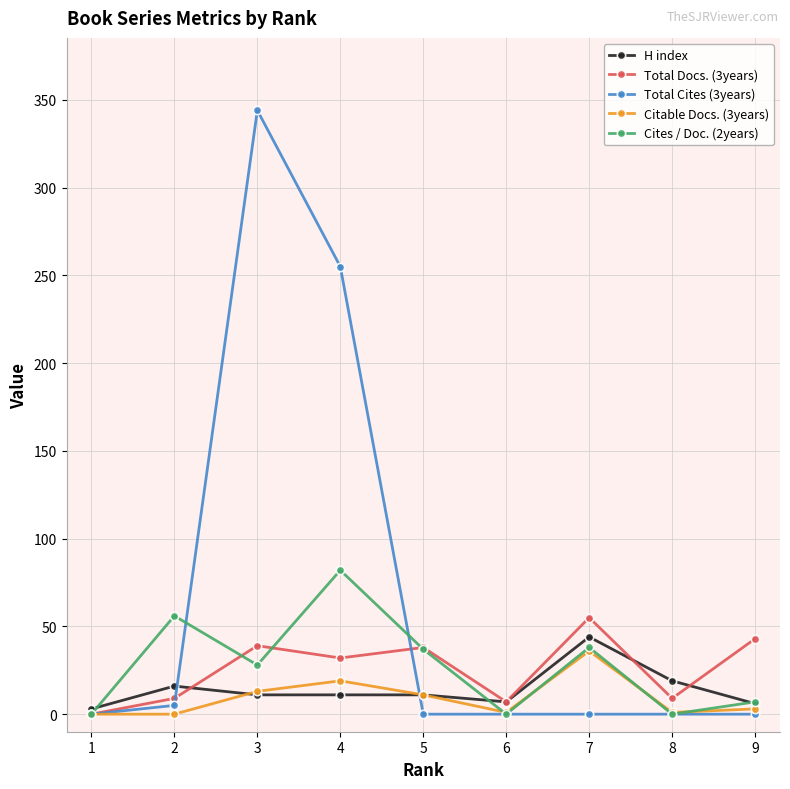

True or false: Total Cites (3years) and H index cross at least once.

True